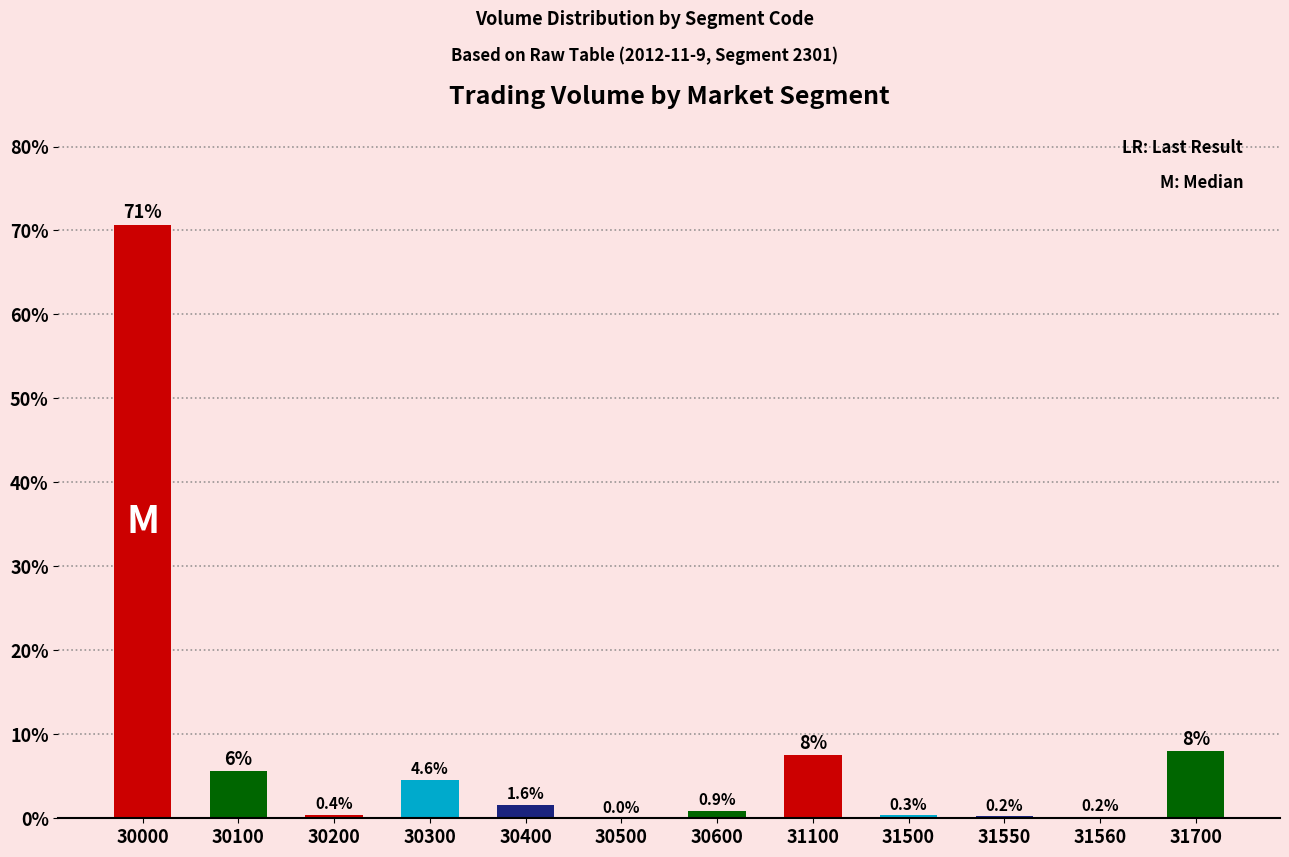

At which category does the chart reach its peak across all series?

30000